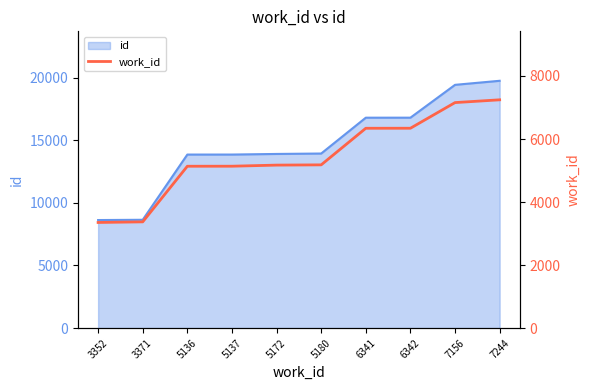

At which label does the data first exceed 5180?

6341